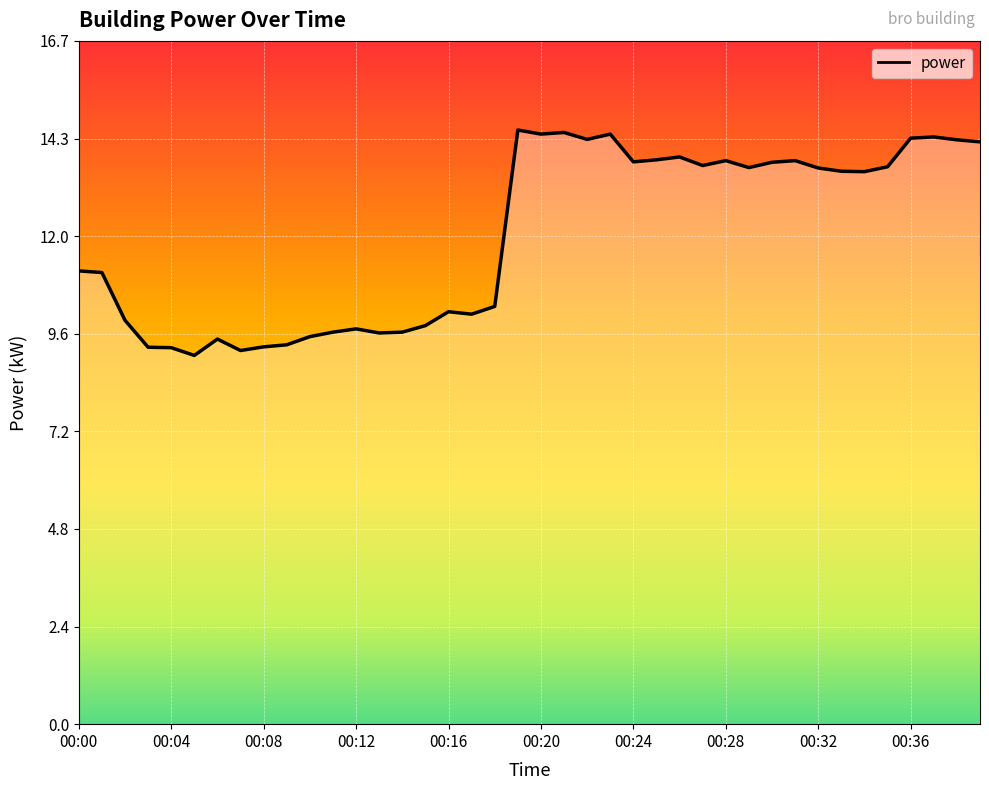

What is the difference between the maximum and minimum values?

5.5